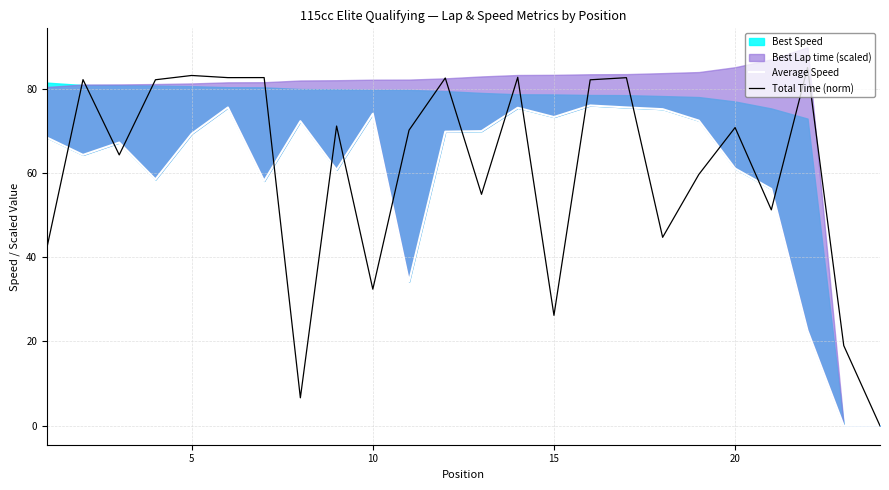

Which series has the largest range (max minus min)?

Total Time (norm)